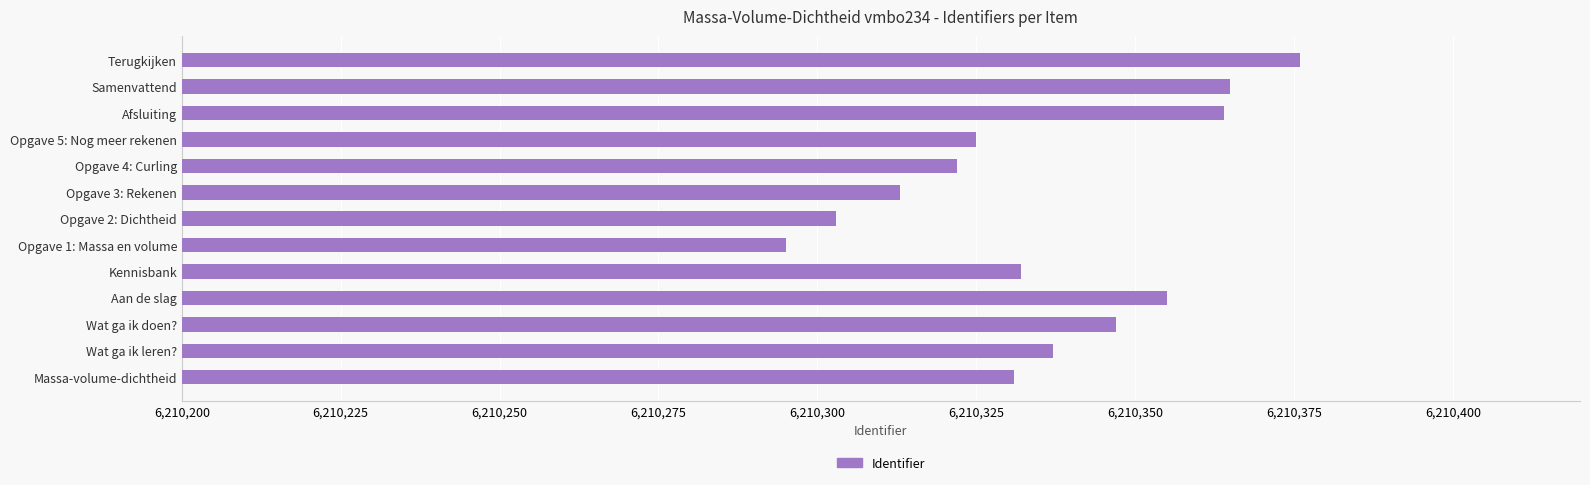

What is the minimum value shown in the chart?

6210295